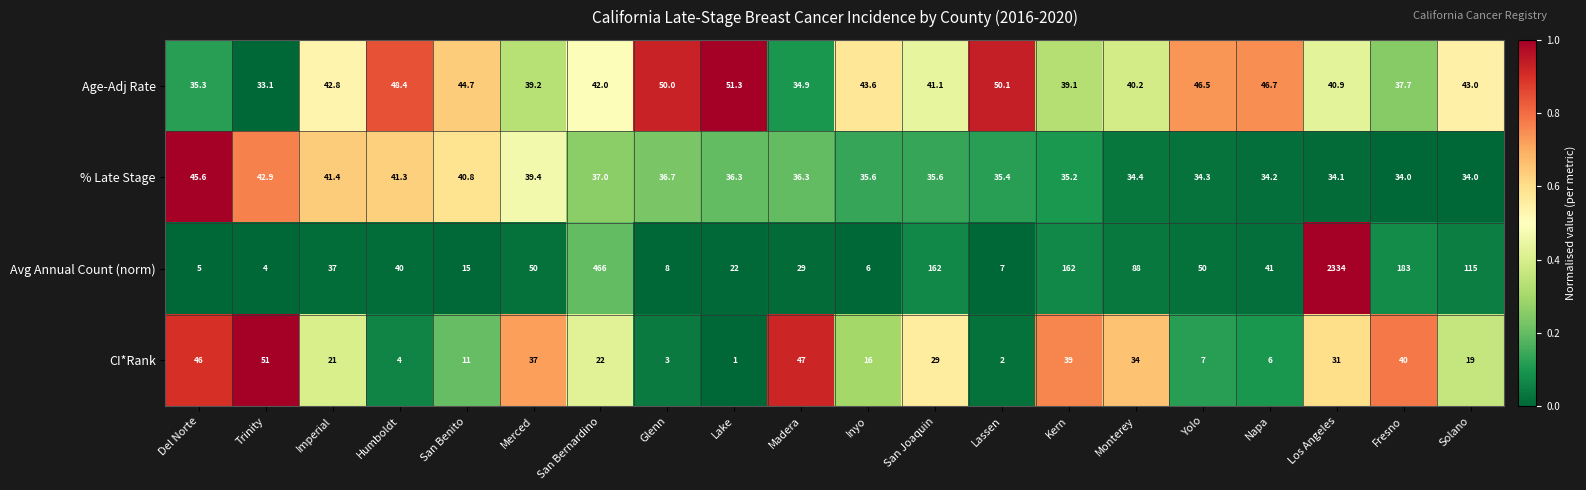

True or false: % Late Stage has a value of 37.0 at San Bernardino.

True